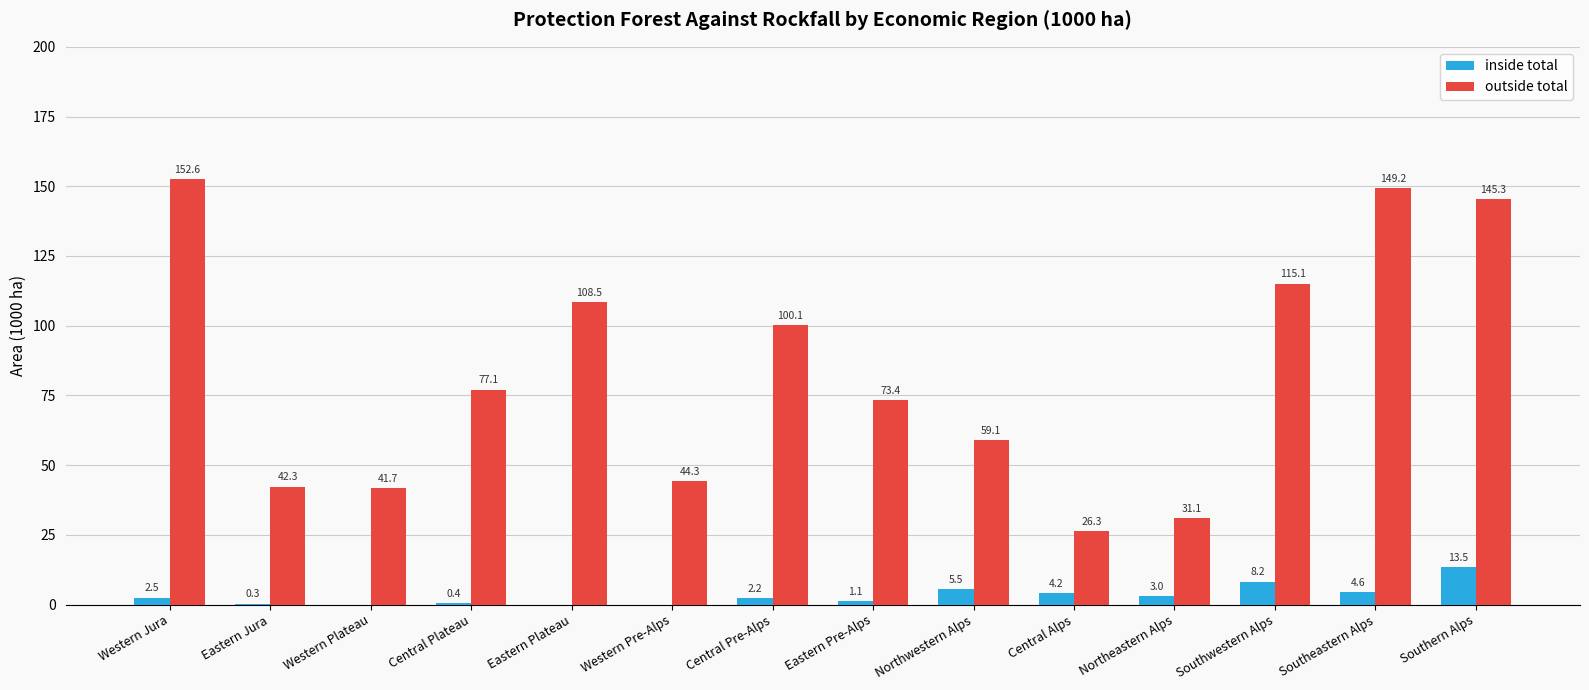

What is the greatest value displayed?

152.6